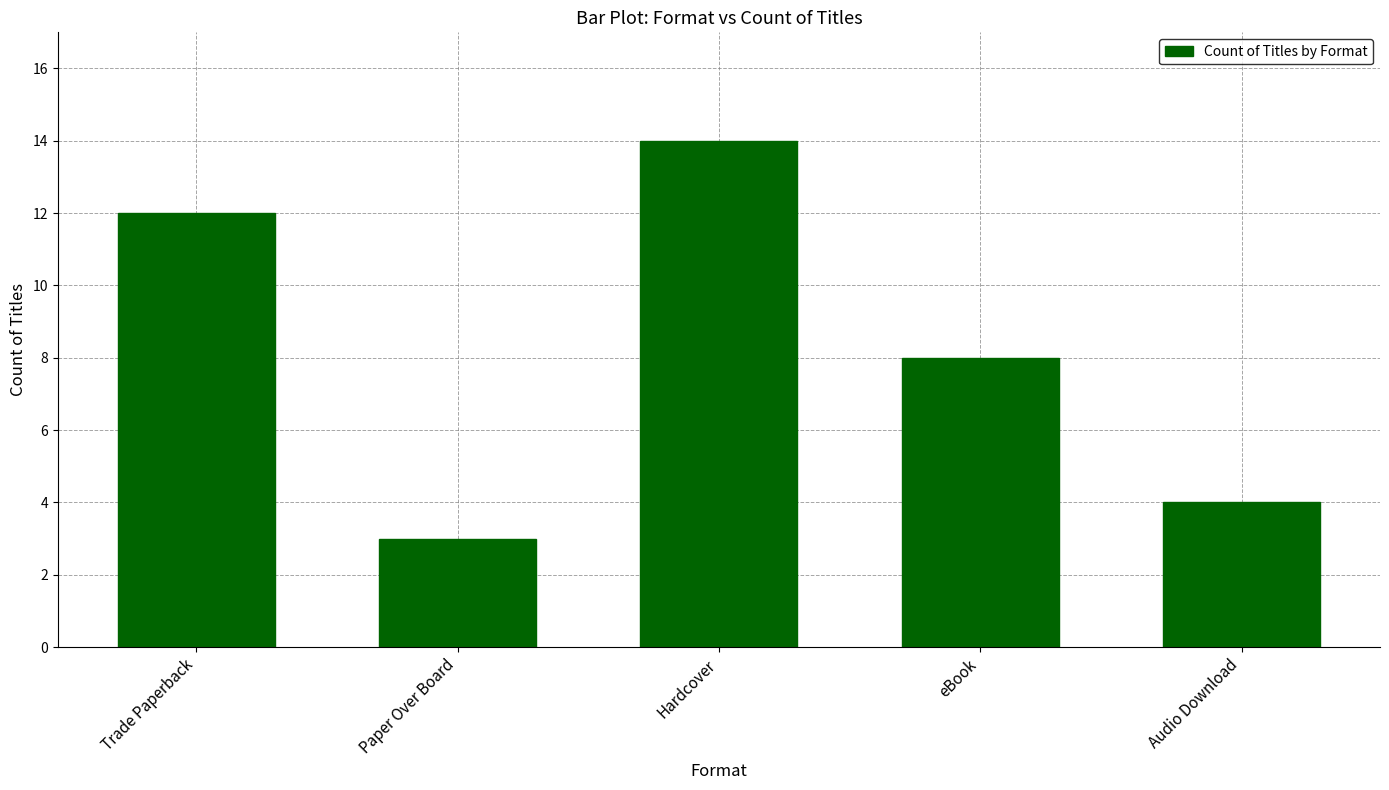

What is the difference between the values at Trade Paperback and Audio Download?

8